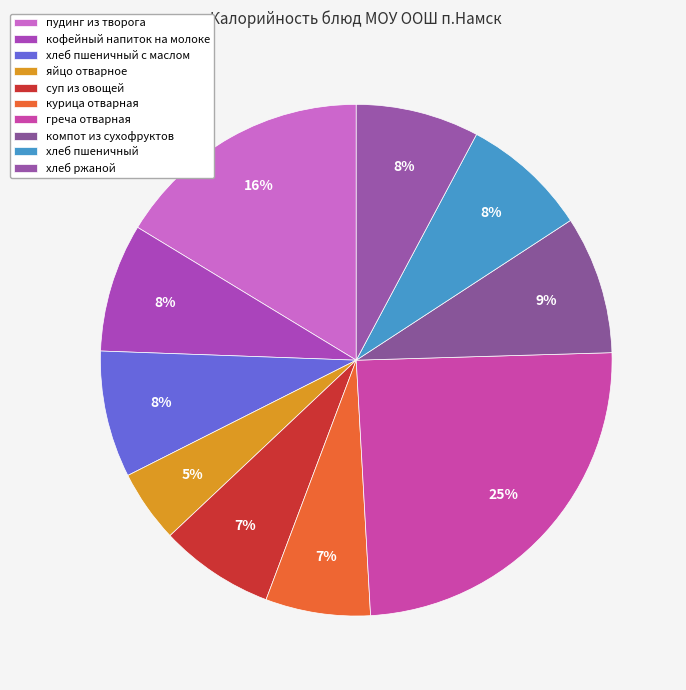

Which slice is the smallest?

яйцо отварное